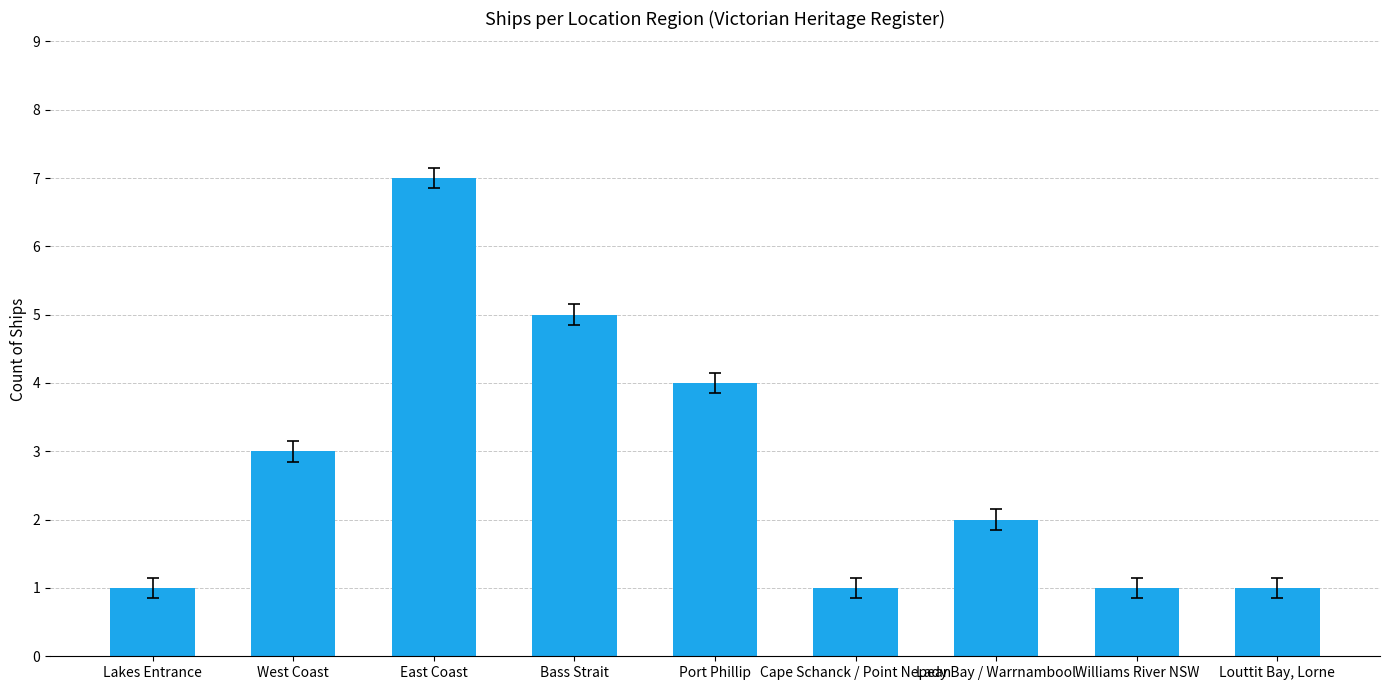

What is the value of the 7th bar from the left?

2